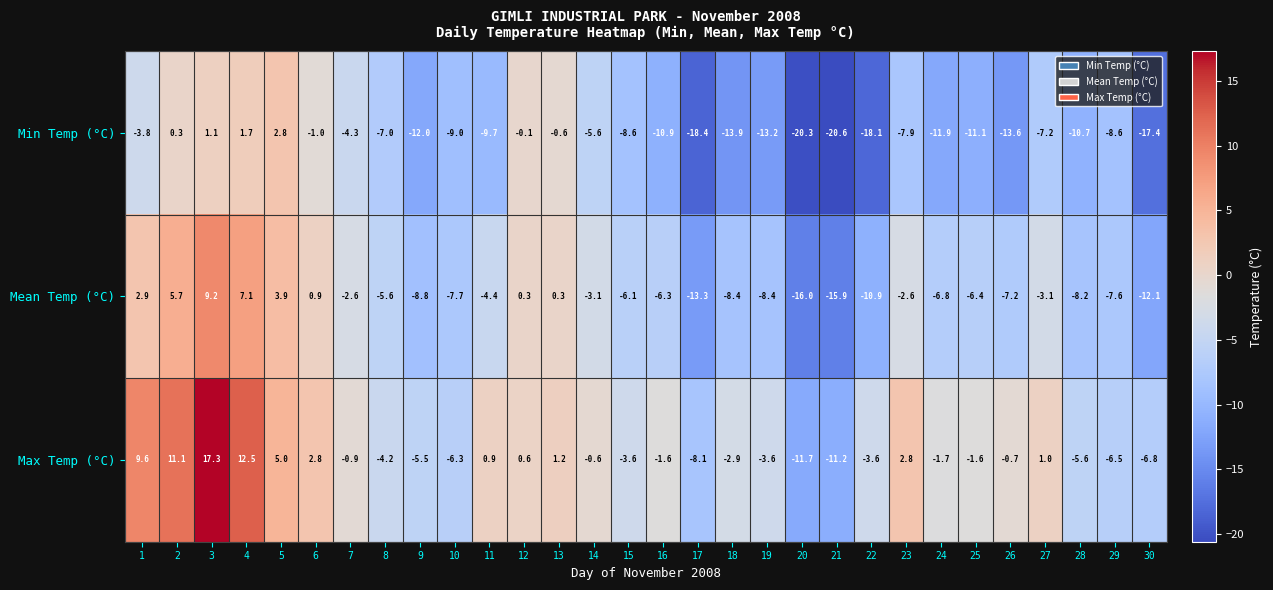

Which category has the highest value across all series?

3